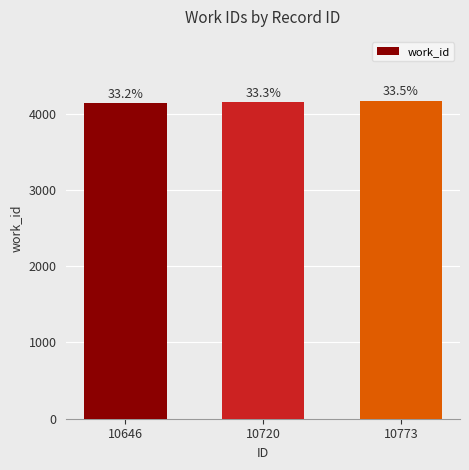

Between 10773 and 10720, which is larger?

10773